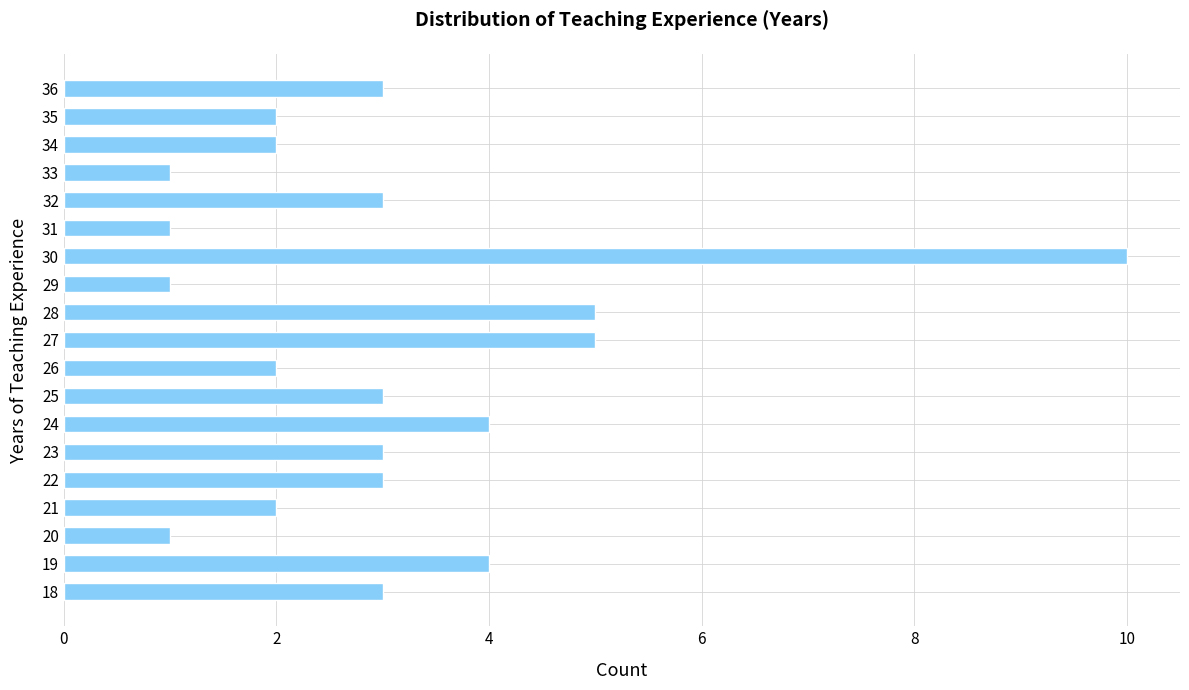

The value at 29 is 2. True or false?

False